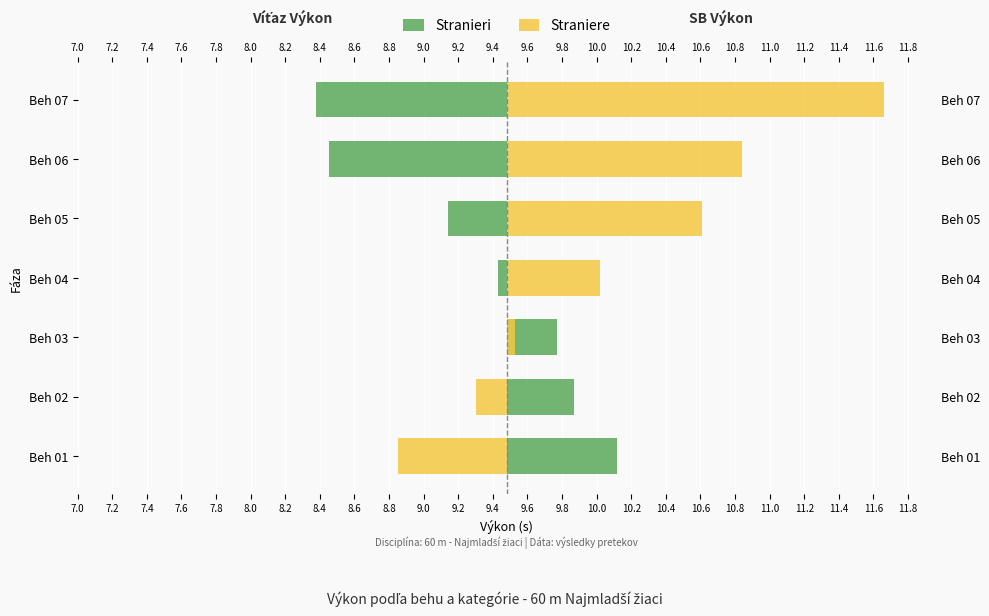

Which series has the largest range (max minus min)?

Straniere